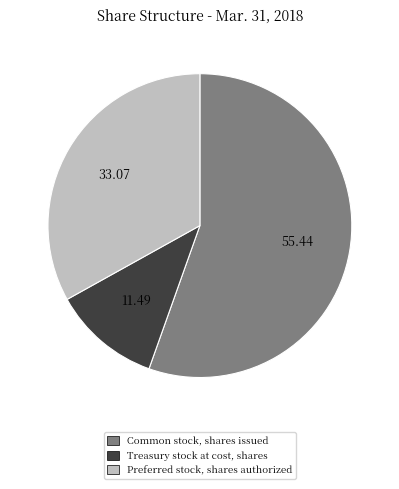

How many slices are in this pie chart?

3